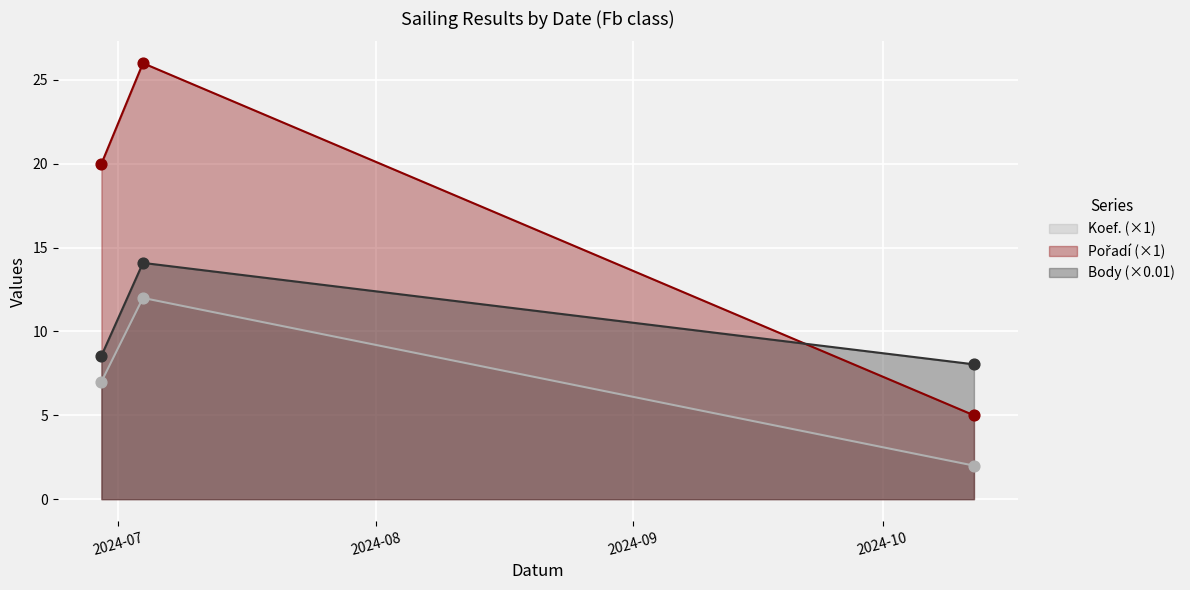

Which series has the largest total across all categories?

Pořadí